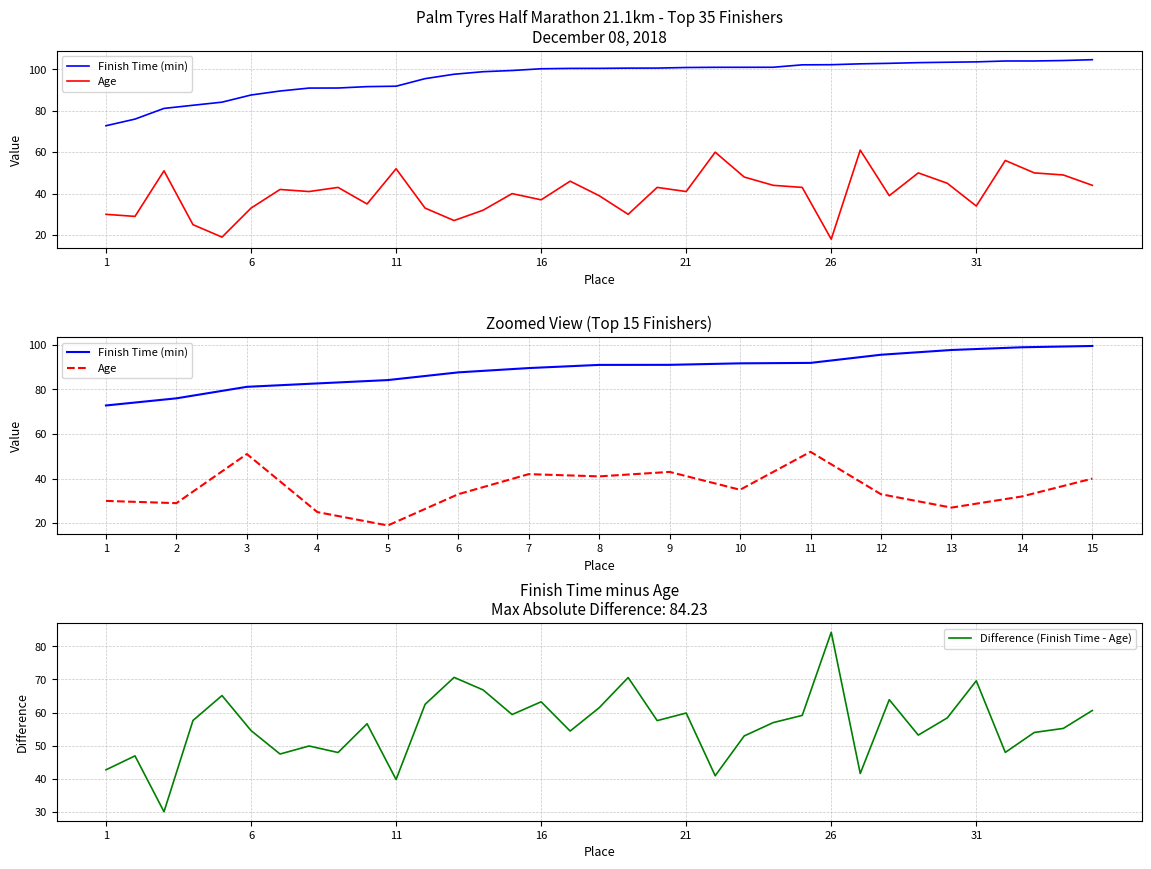

What is the spread (max minus min) of values at 33?

54.0